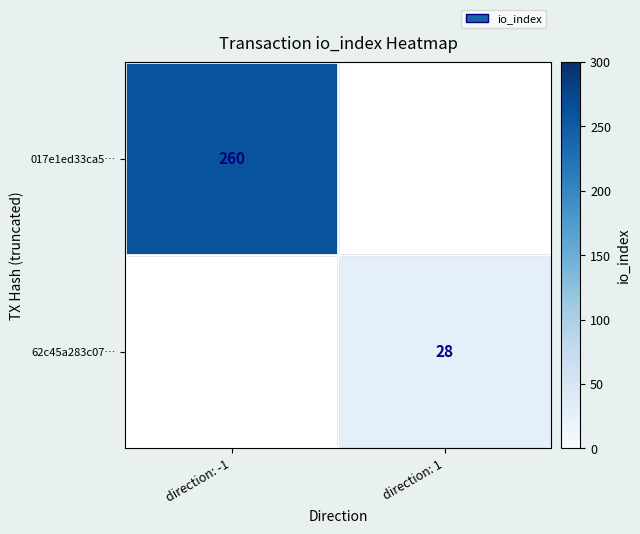

At how many categories does at least one series exceed 72?

1